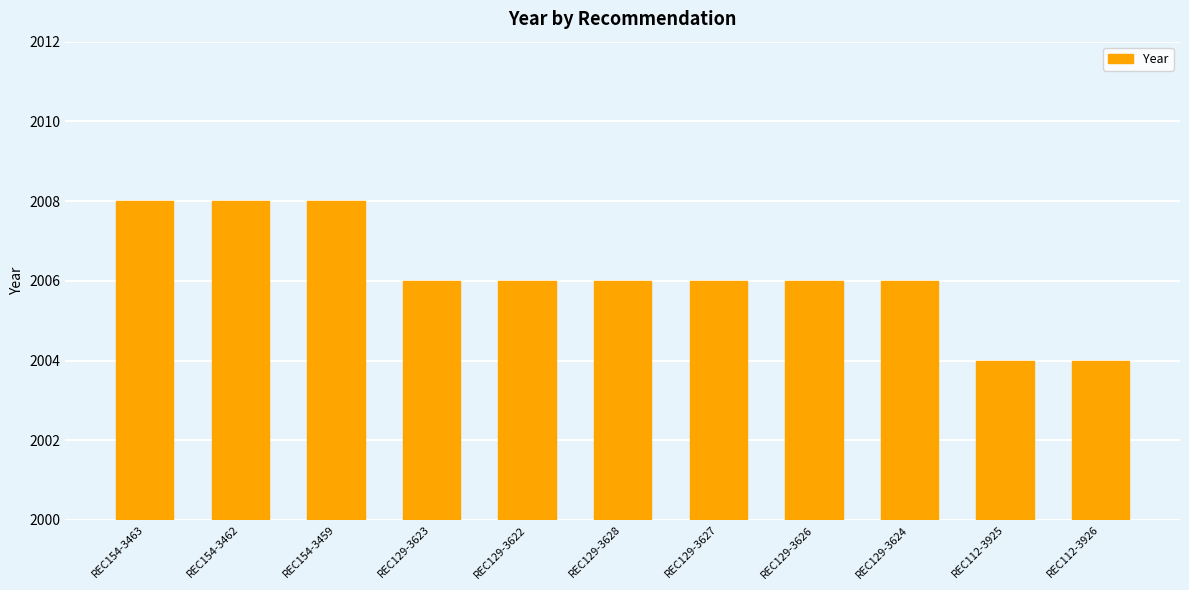

Where does the data first go above 2006?

REC154-3463